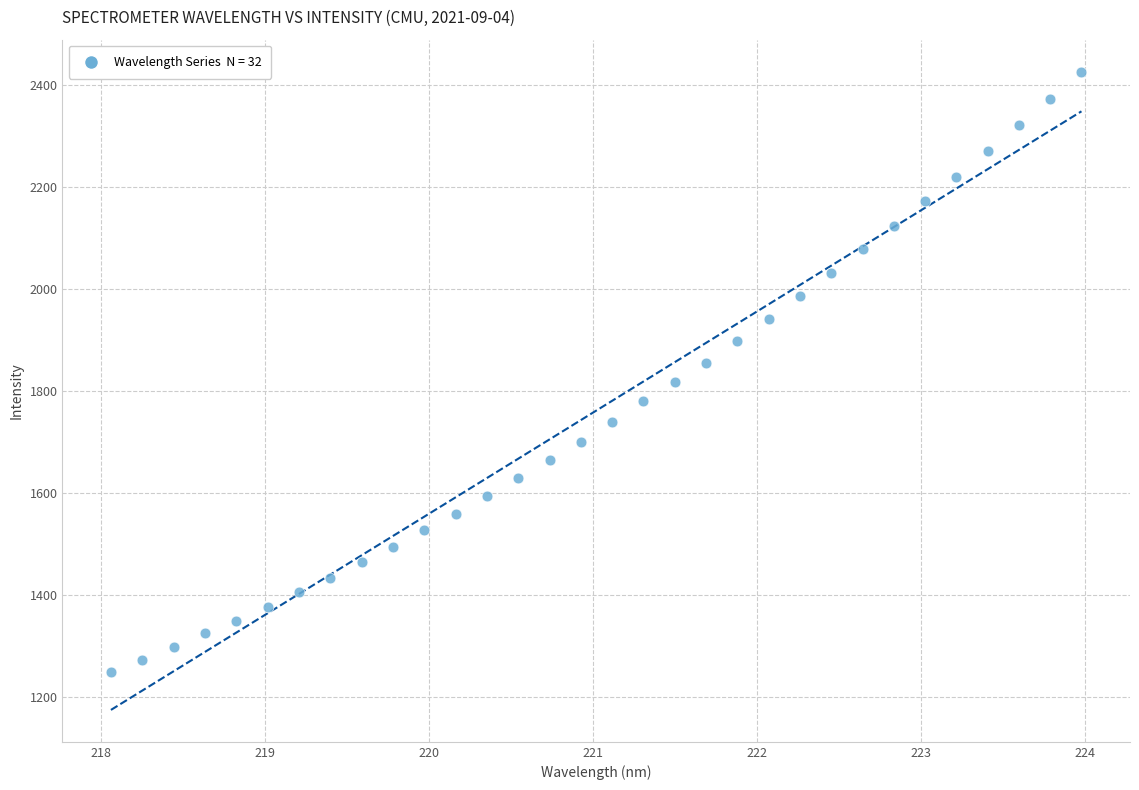

What is the range of X values (max minus min)?

5.9